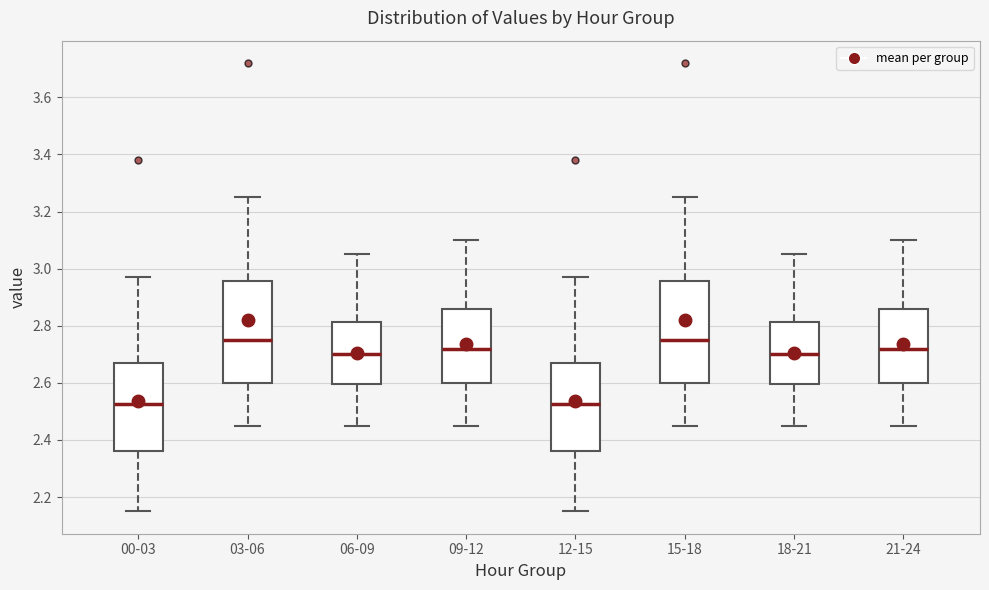

Reading left to right, transcribe this box plot: for each box, give where its median line is, the range the box spans, and where its two whiskers end, as read against the y-axis. The values are not printed on the chart, so give them approximately, as read against the axis.

00-03: median 2.52, box 2.36 to 2.68, whiskers 2.16 to 2.98
03-06: median 2.76, box 2.60 to 2.96, whiskers 2.46 to 3.26
06-09: median 2.70, box 2.60 to 2.82, whiskers 2.46 to 3.06
09-12: median 2.72, box 2.60 to 2.86, whiskers 2.46 to 3.10
12-15: median 2.52, box 2.36 to 2.68, whiskers 2.16 to 2.98
15-18: median 2.76, box 2.60 to 2.96, whiskers 2.46 to 3.26
18-21: median 2.70, box 2.60 to 2.82, whiskers 2.46 to 3.06
21-24: median 2.72, box 2.60 to 2.86, whiskers 2.46 to 3.10